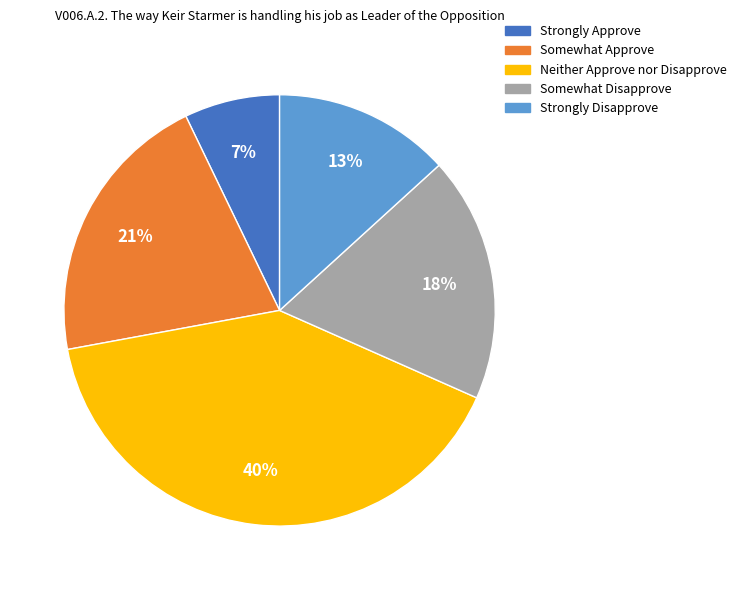

How many segments does this pie chart have?

5